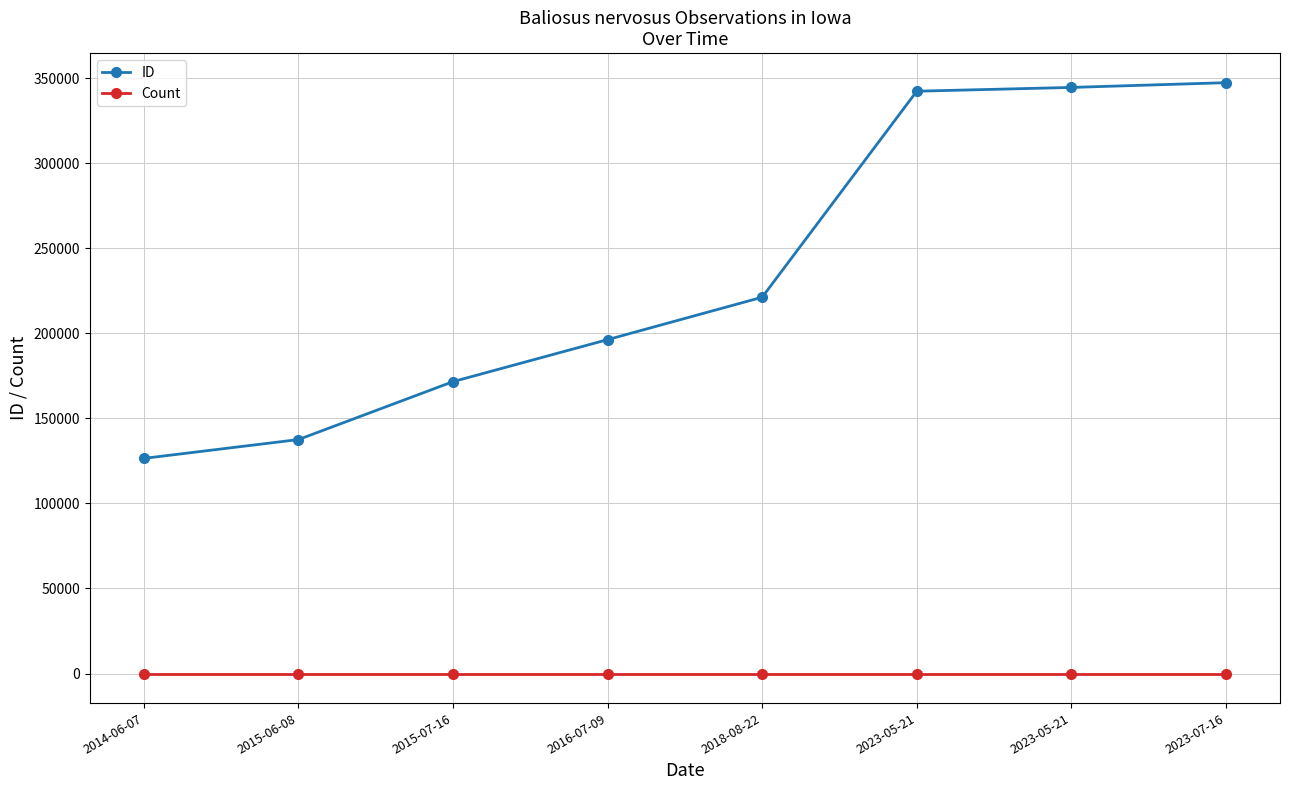

How many data points in ID are less than 221210?

4